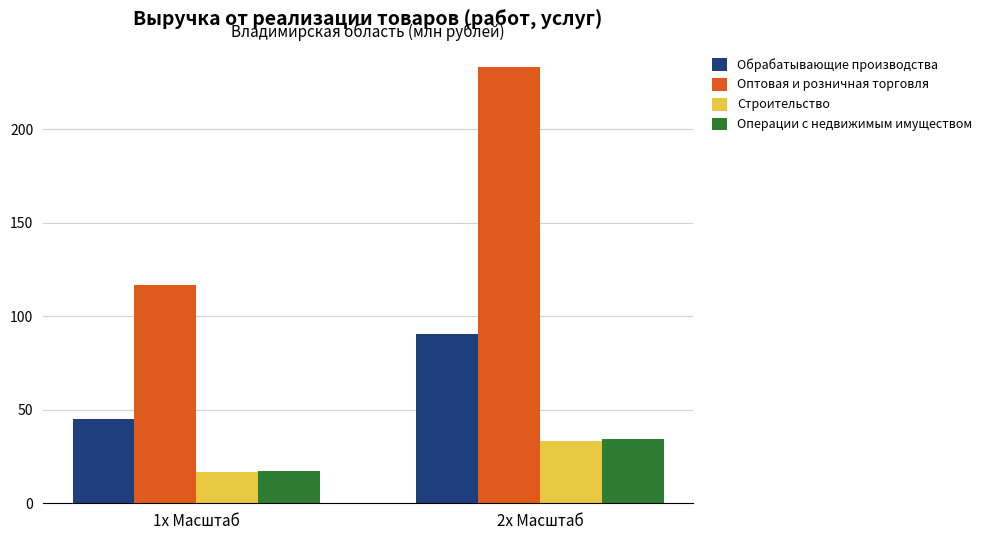

How many values in the Оптовая и розничная торговля series exceed 233?

1